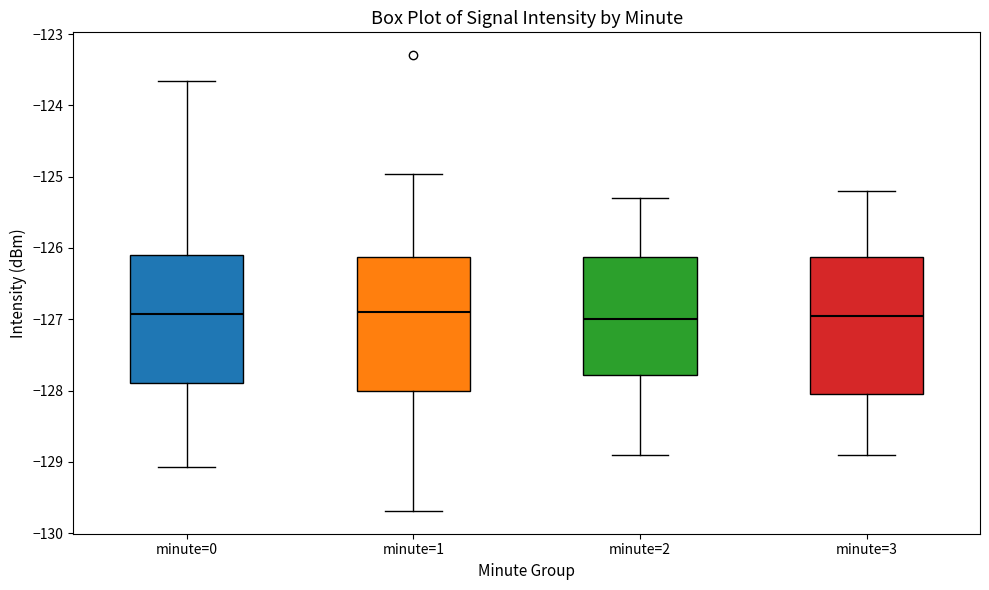

Where is the lower edge of the box for minute=0 on the y-axis? The values are not printed on the chart, so give them approximately, as read against the axis.

-127.9